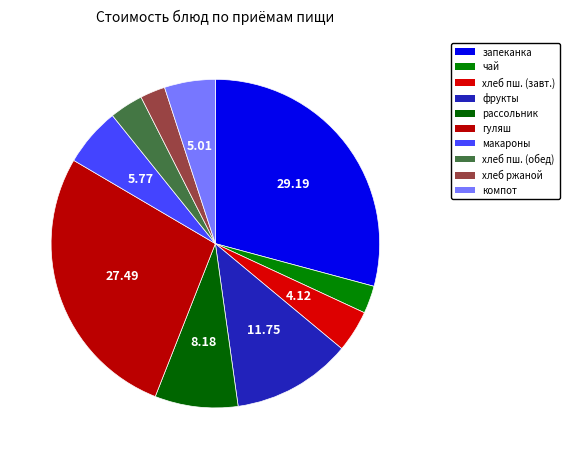

Count the number of slices in the pie.

10